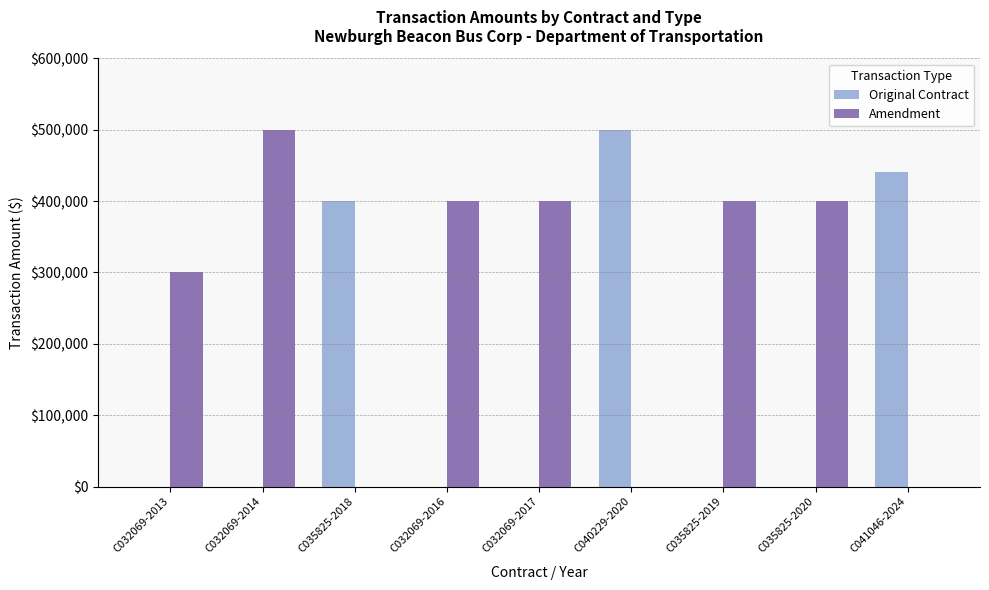

Is the value of Amendment at C032069-2014 greater than the value of Original Contract at C041046-2024?

Yes